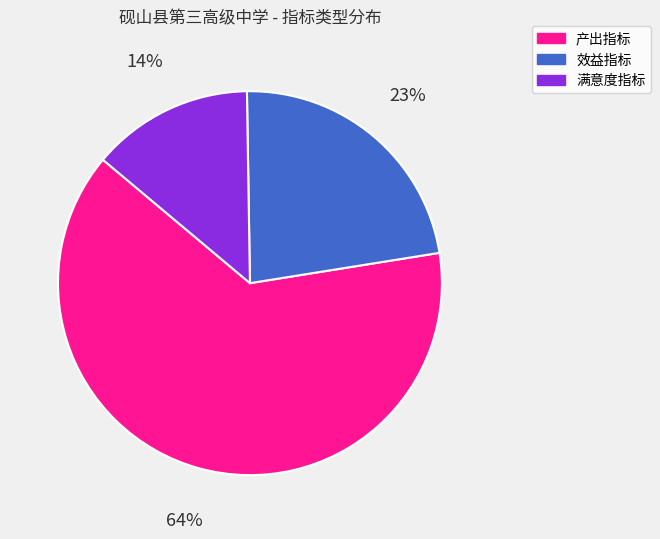

How many segments does this pie chart have?

3